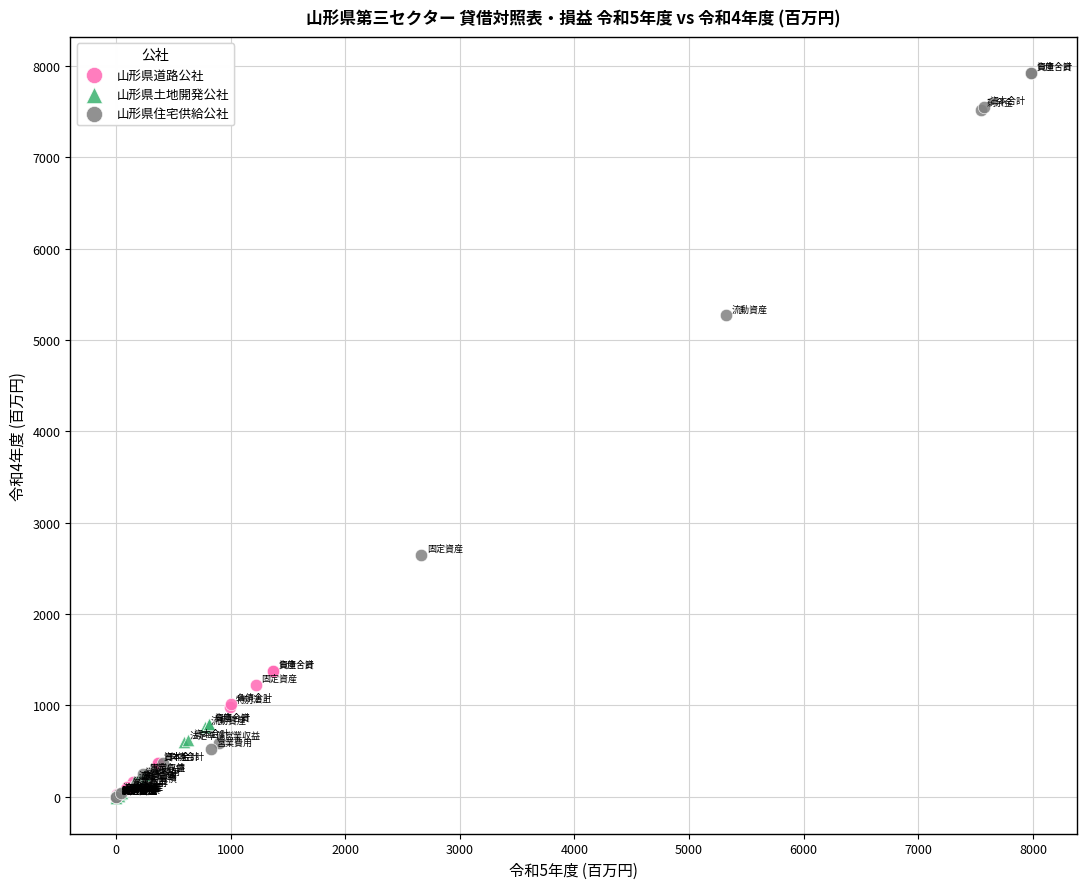

Which series has the largest Y range (max minus min)?

山形県住宅供給公社